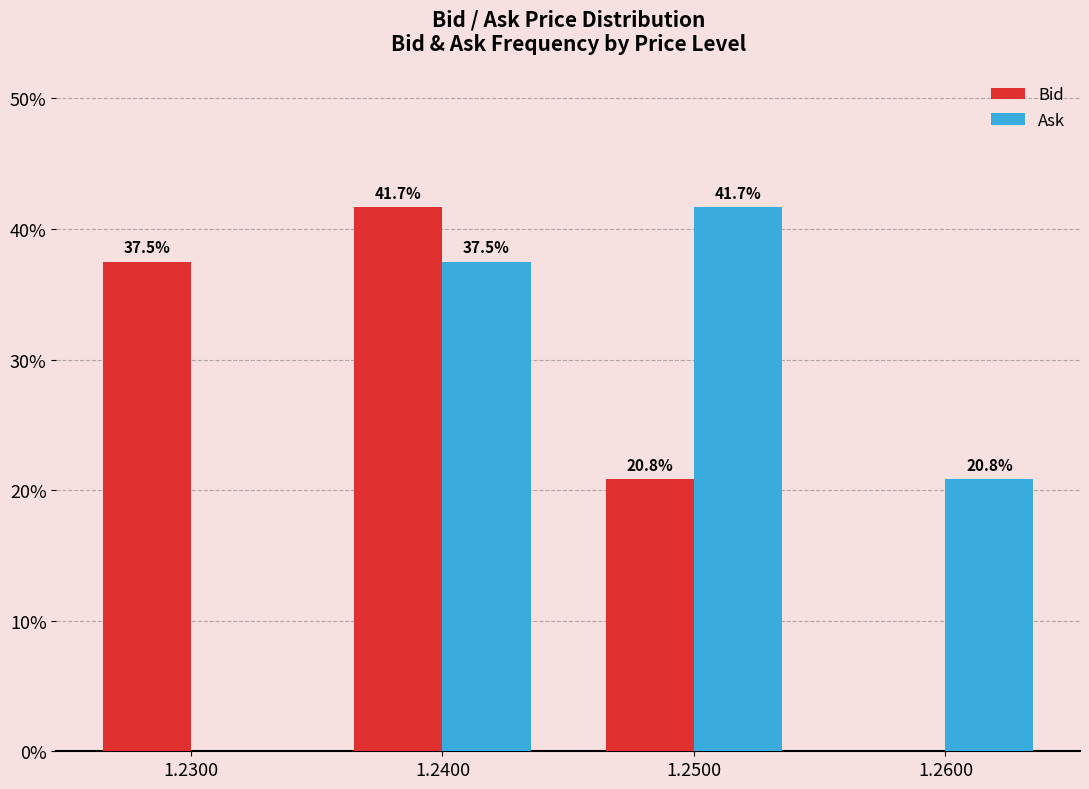

At which label is Ask closest to 20?

1.2600